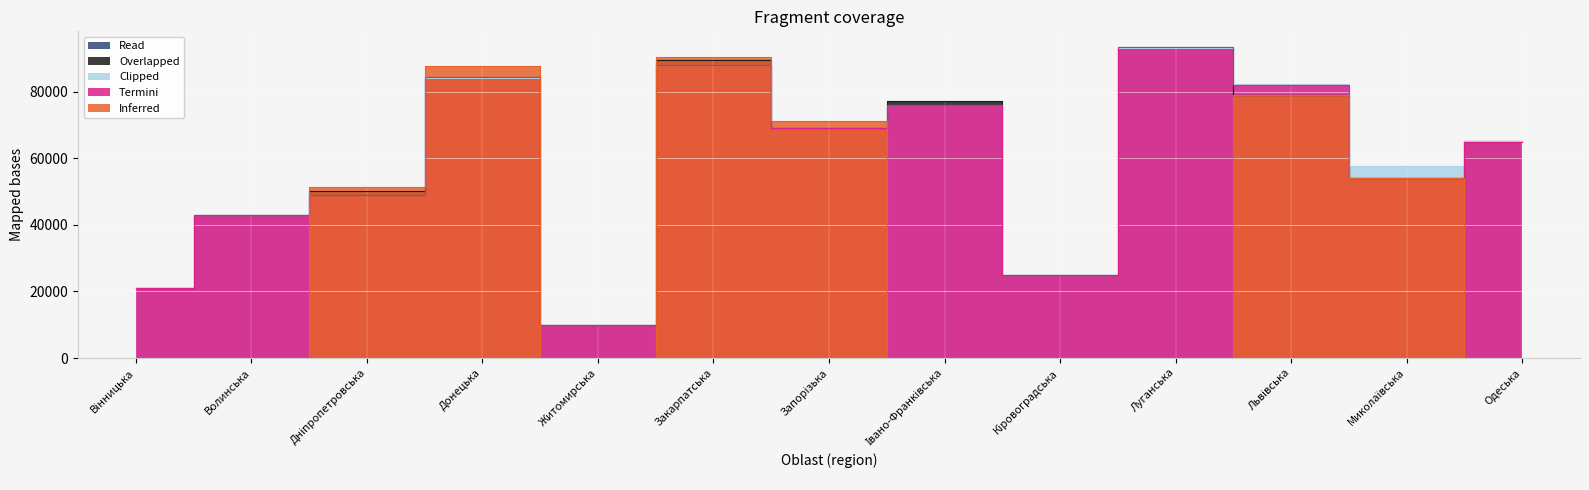

Reading right to left, what are all the values shown in this chart?

Read: Одеська=65001	Миколаївська=54001	Львівська=79000	Луганська=93402	Кіровоградська=25006	Івано-Франківська=76018	Запорізька=69005	Закарпатська=88000	Житомирська=10015	Донецька=84301	Дніпропетровська=49000	Волинська=43025	Вінницька=21050
Overlapped: Одеська=65069	Миколаївська=54017	Львівська=79006	Луганська=93100	Кіровоградська=25006	Івано-Франківська=77304	Запорізька=69035	Закарпатська=89600	Житомирська=10014	Донецька=84122	Дніпропетровська=50000	Волинська=43025	Вінницька=21050
Inferred: Одеська=0	Миколаївська=54029	Львівська=79008	Луганська=0	Кіровоградська=0	Івано-Франківська=0	Запорізька=71112	Закарпатська=90400	Житомирська=0	Донецька=87555	Дніпропетровська=51400	Волинська=0	Вінницька=0
Termini: Одеська=65001	Миколаївська=54052	Львівська=82100	Луганська=93402	Кіровоградська=25006	Івано-Франківська=76018	Запорізька=69035	Закарпатська=88000	Житомирська=10015	Донецька=84301	Дніпропетровська=49000	Волинська=43025	Вінницька=21050
Clipped: Одеська=65069	Миколаївська=57508	Львівська=82200	Луганська=93100	Кіровоградська=25006	Івано-Франківська=76018	Запорізька=69005	Закарпатська=88000	Житомирська=10015	Донецька=84122	Дніпропетровська=49000	Волинська=43025	Вінницька=21050